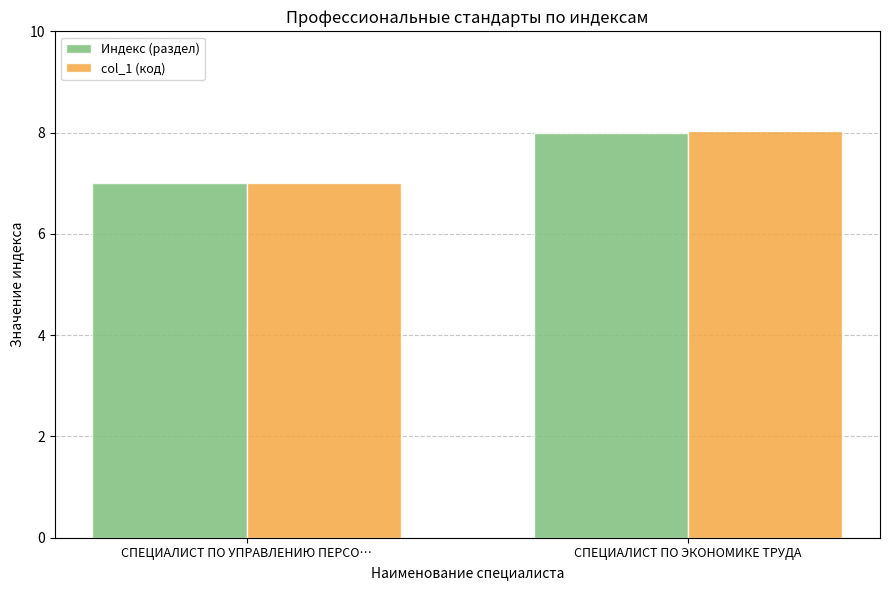

How many bars are there in total?

4